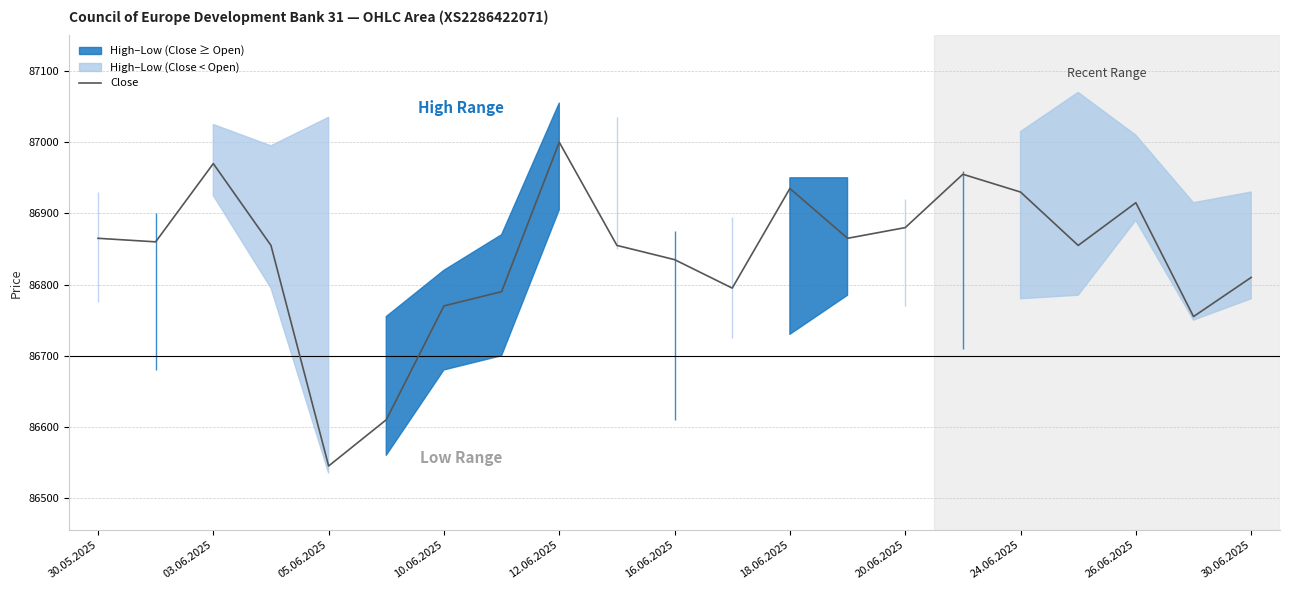

Is it true that Close equals 86930 at 24.06.2025?

True